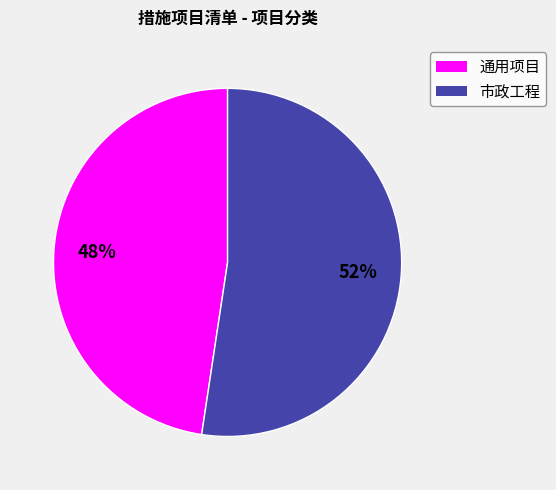

Between 通用项目 and 市政工程, which is larger?

市政工程